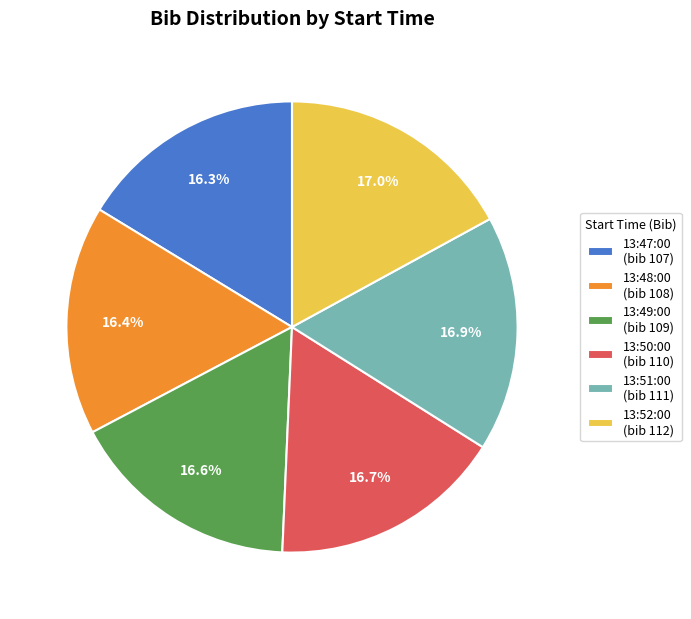

True or false: 13:49:00 accounts for 17% of the total.

True